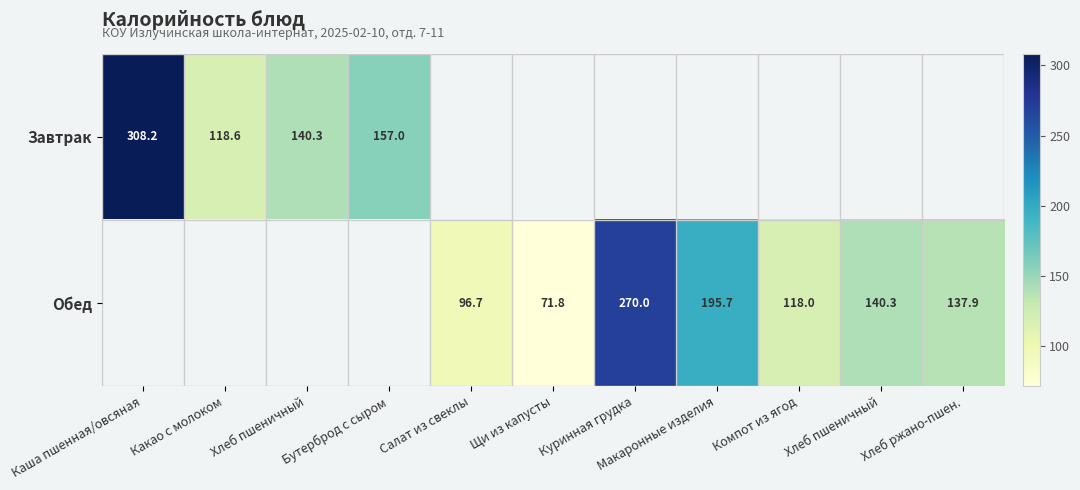

At which label does Обед first exceed 96?

Салат из свеклы